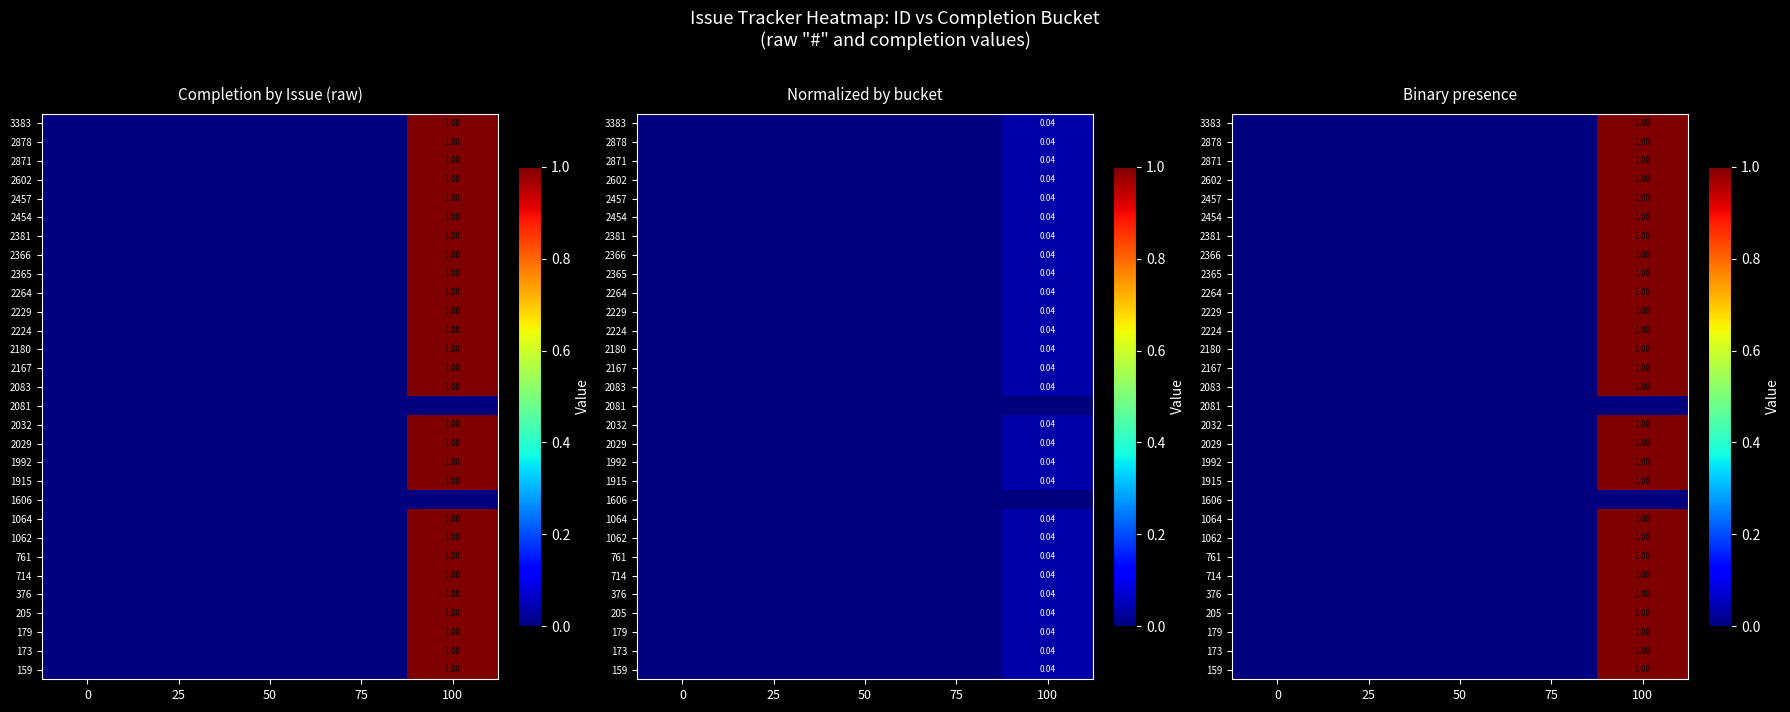

Which category has the highest value in the 159 series?

100